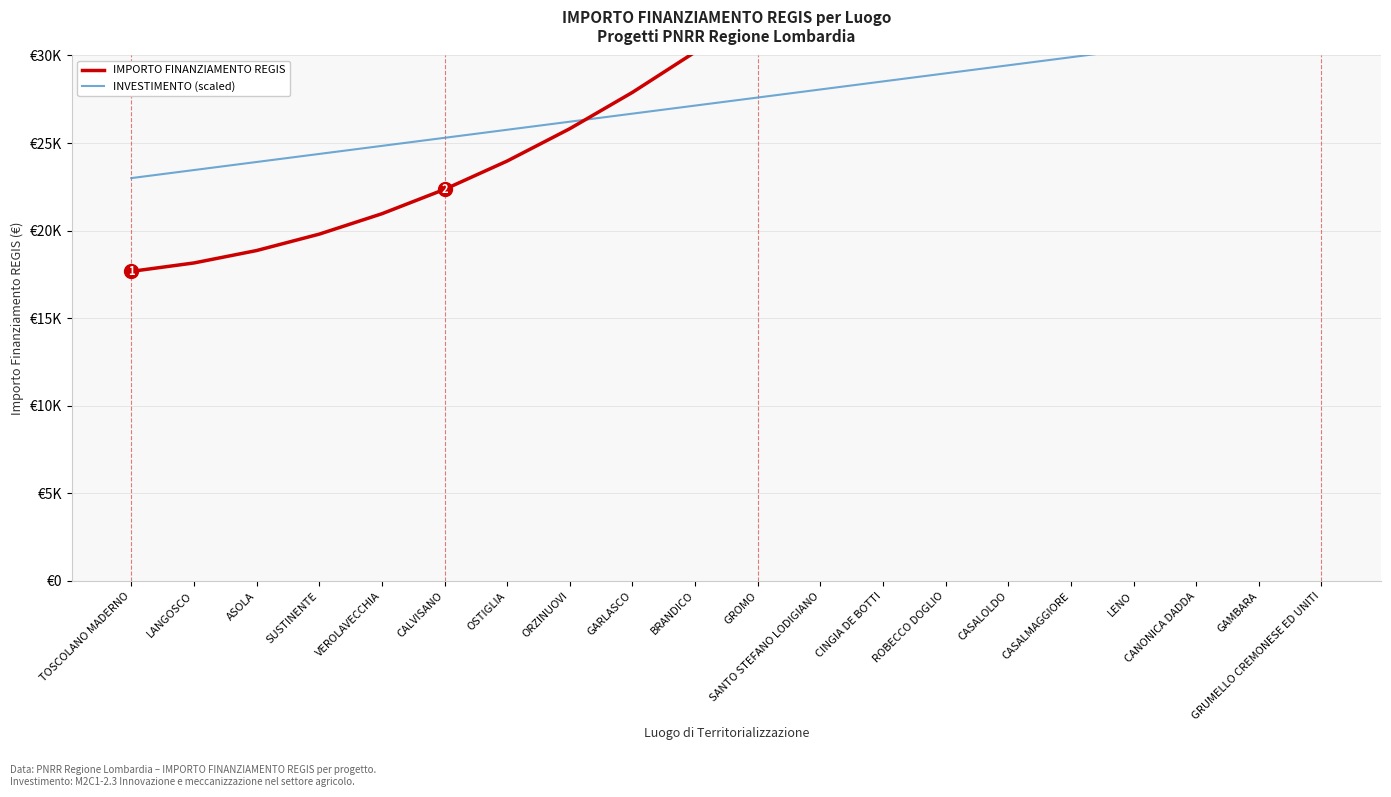

What are all the series names shown in the legend?

IMPORTO FINANZIAMENTO REGIS, INVESTIMENTO (scaled)